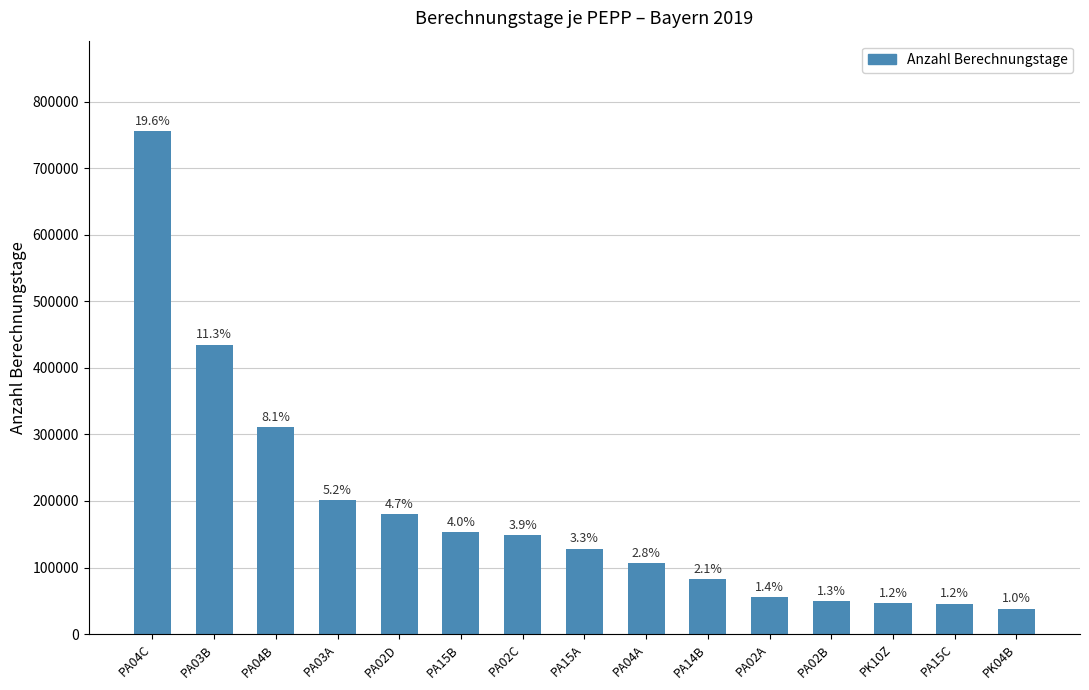

Reading left to right, list all the values displayed in this chart.

755766	434924	311146	200837	180104	153308	148637	128193	106688	82748	54993	49671	46194	45767	38339